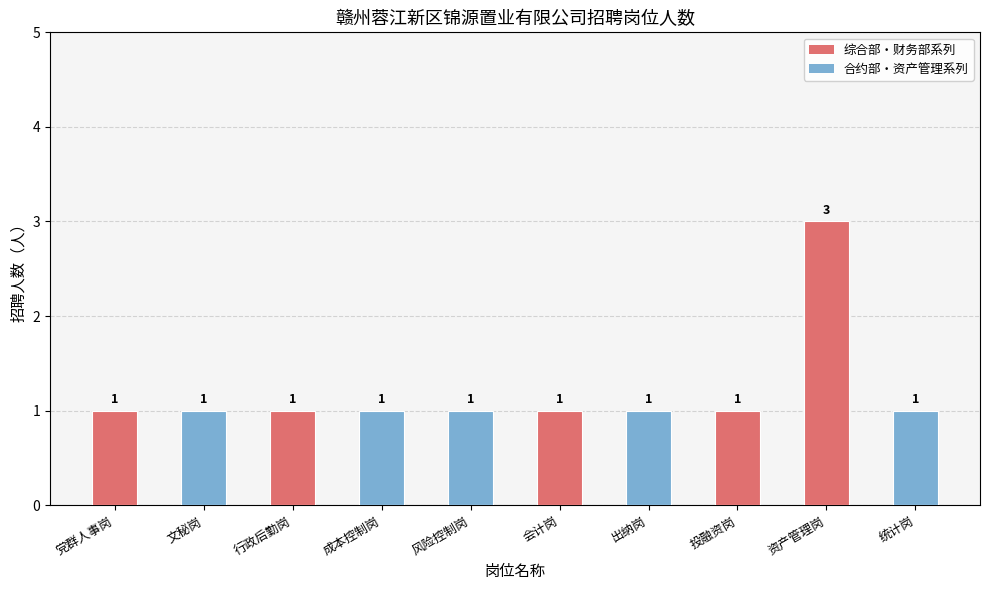

Reading left to right, extract all data points from this chart.

1	1	1	1	1	1	1	1	3	1